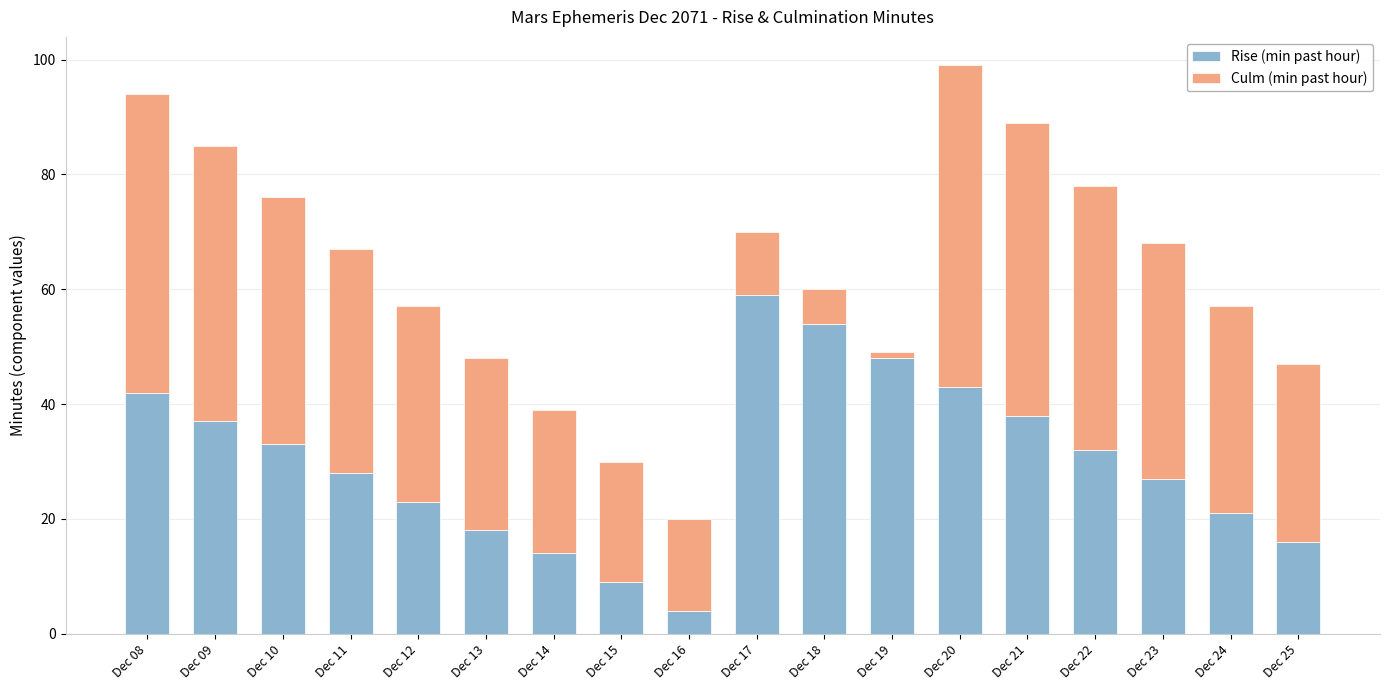

At which category is the sum across all series the highest?

Dec 20